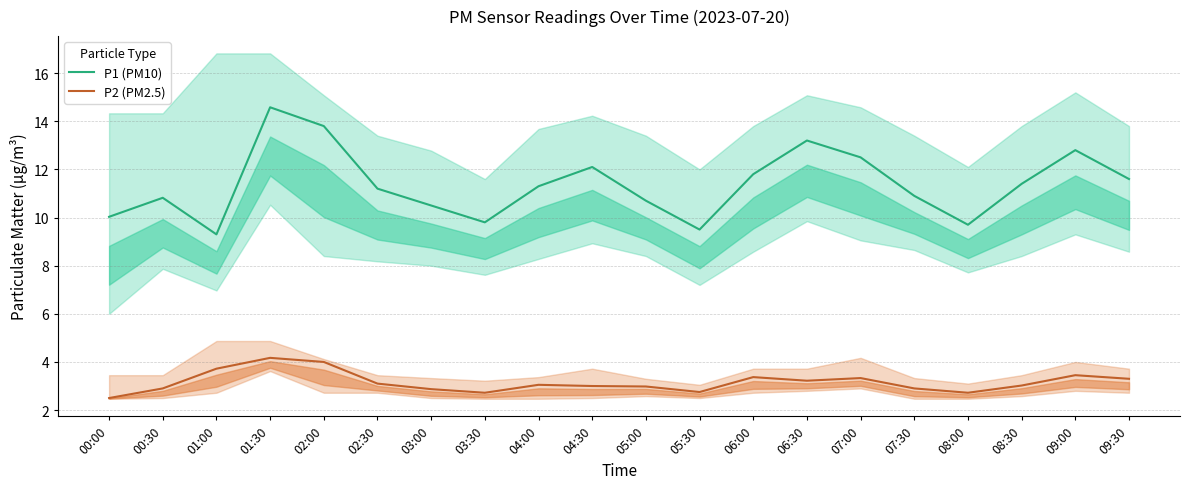

True or false: P2 (PM2.5) and P1 (PM10) cross at least once.

False